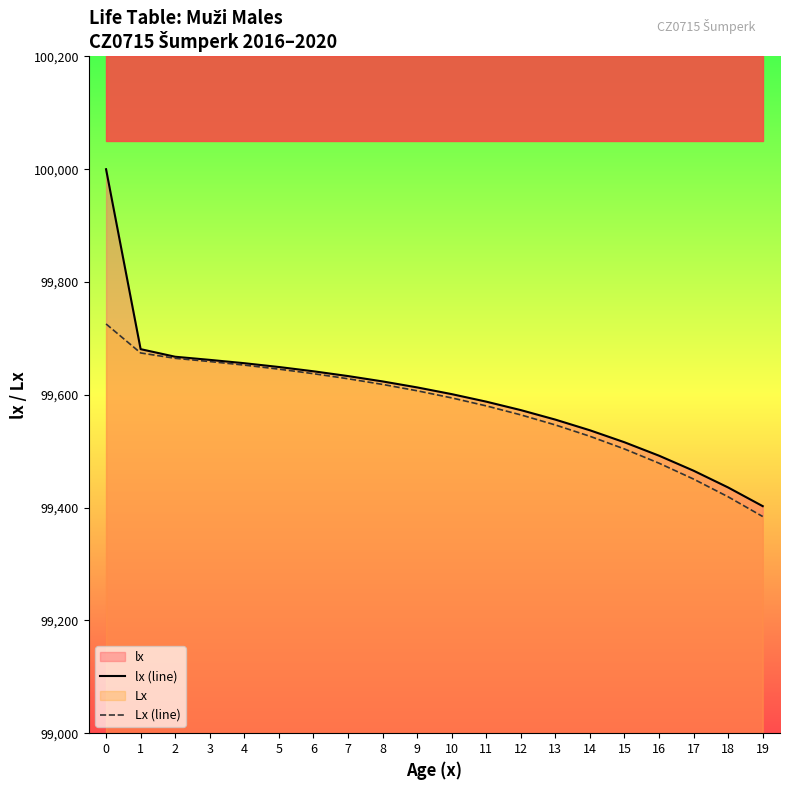

Reading left to right, transcribe all the data shown in this chart.

lx (line): 0=100000.0	1=99681.0	2=99667.5	3=99662.0	4=99656.1	5=99649.3	6=99641.7	7=99633.3	8=99623.8	9=99613.1	10=99601.2	11=99587.9	12=99572.9	13=99556.0	14=99537.1	15=99515.9	16=99492.1	17=99465.4	18=99435.7	19=99402.6
Lx (line): 0=99725.6	1=99674.2	2=99664.7	3=99659.0	4=99652.7	5=99645.5	6=99637.5	7=99628.5	8=99618.5	9=99607.2	10=99594.6	11=99580.4	12=99564.5	13=99546.6	14=99526.5	15=99504.0	16=99478.7	17=99450.6	18=99419.1	19=99384.2